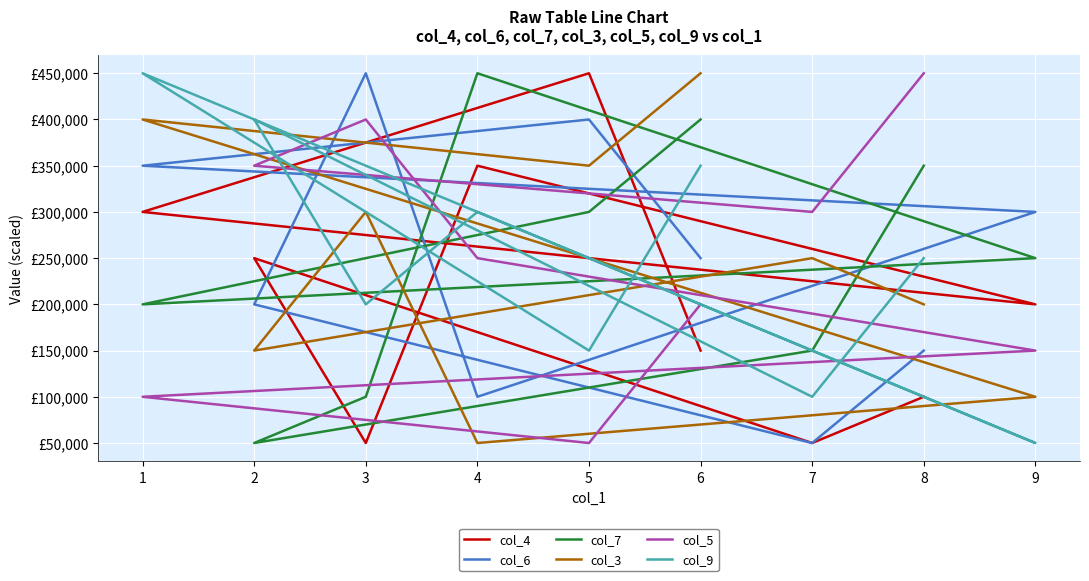

How many categories are shown in the chart?

9